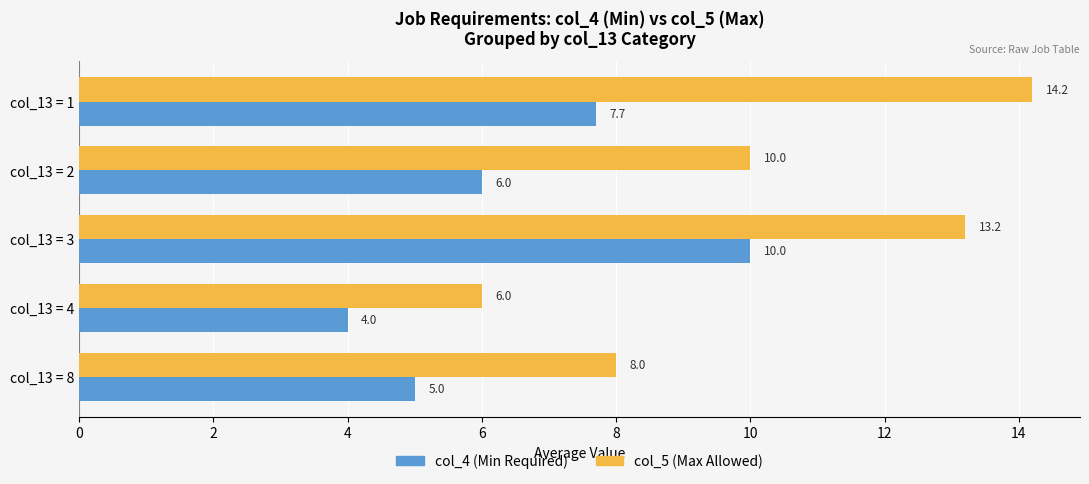

List the labels in order of col_4 (Min Required) value, smallest first.

col_13 = 4, col_13 = 8, col_13 = 2, col_13 = 1, col_13 = 3